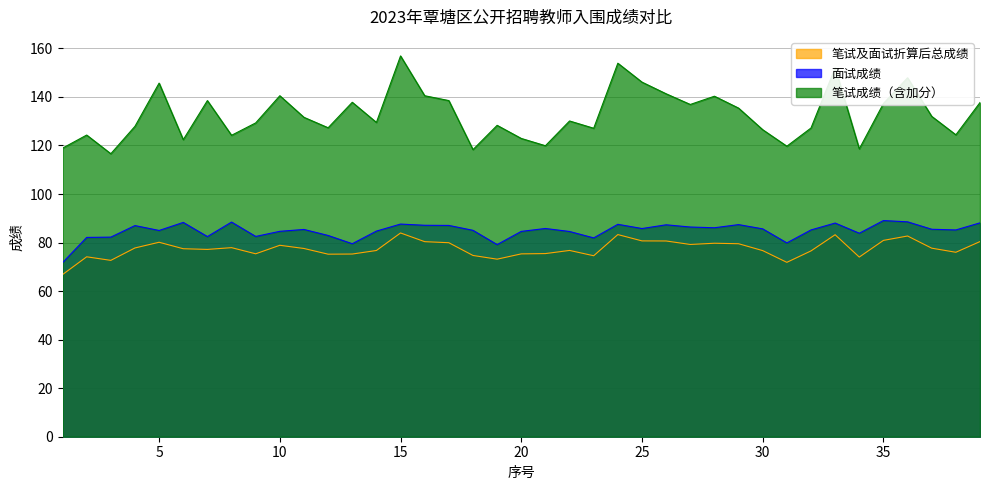

List the series in order of their peak value, highest first.

笔试成绩（含加分）, 面试成绩, 笔试及面试折算后总成绩